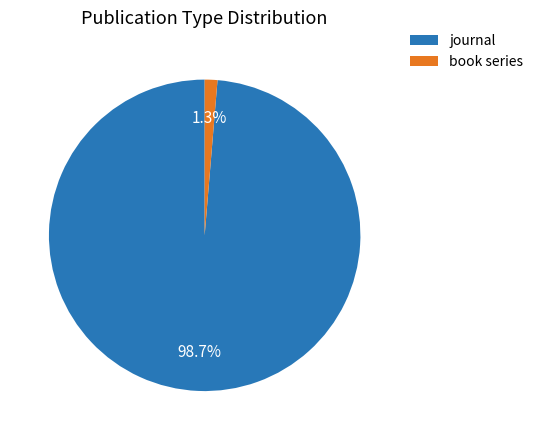

To the nearest percent, what is the difference between the book series and journal slice percentages?

97%